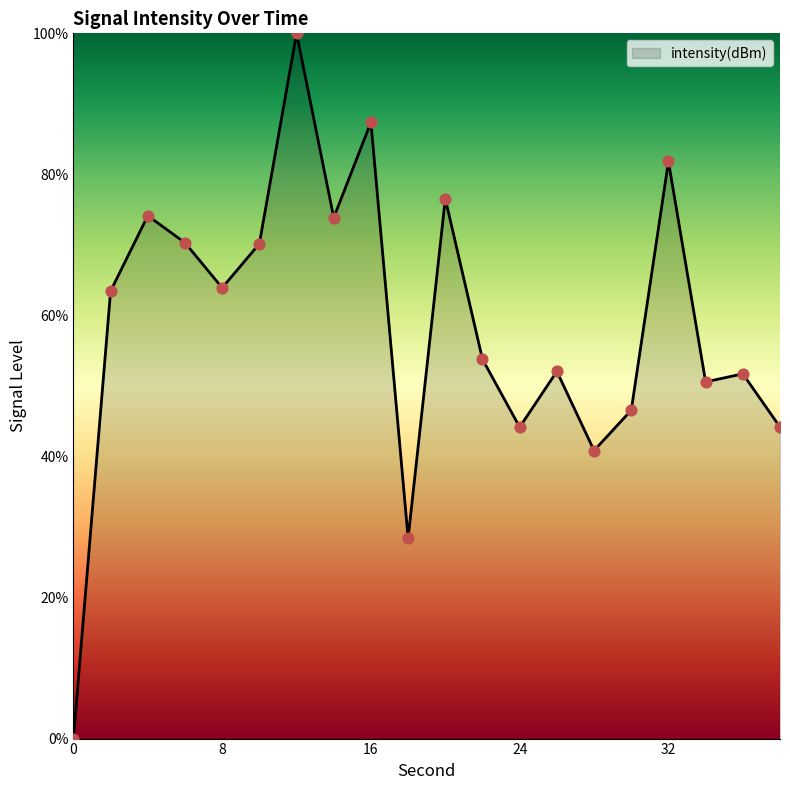

What is the greatest value displayed?

100.0